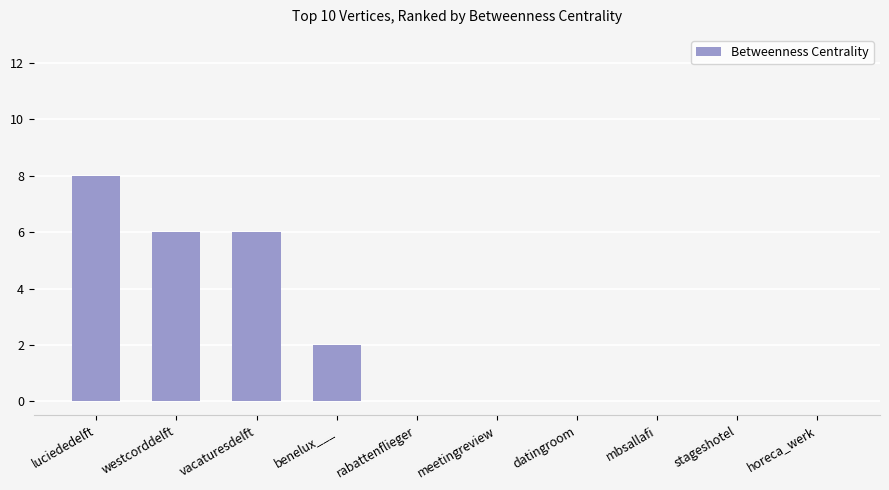

What is the sum of all values?

22